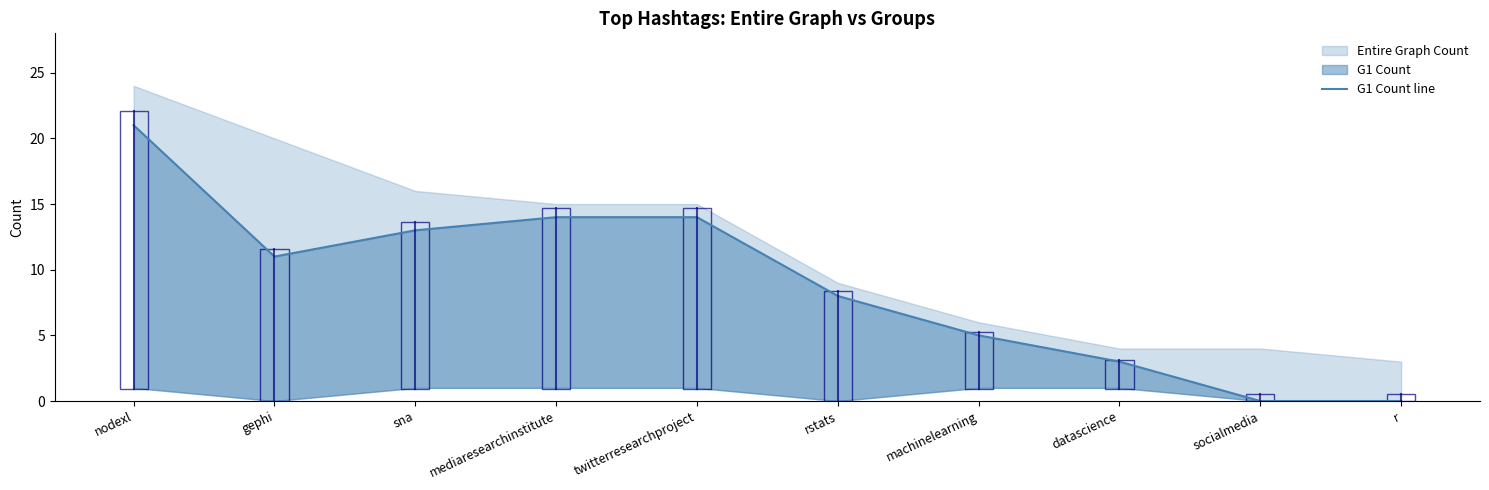

What is the ratio of the value at datascience to the value at twitterresearchproject?

0.2